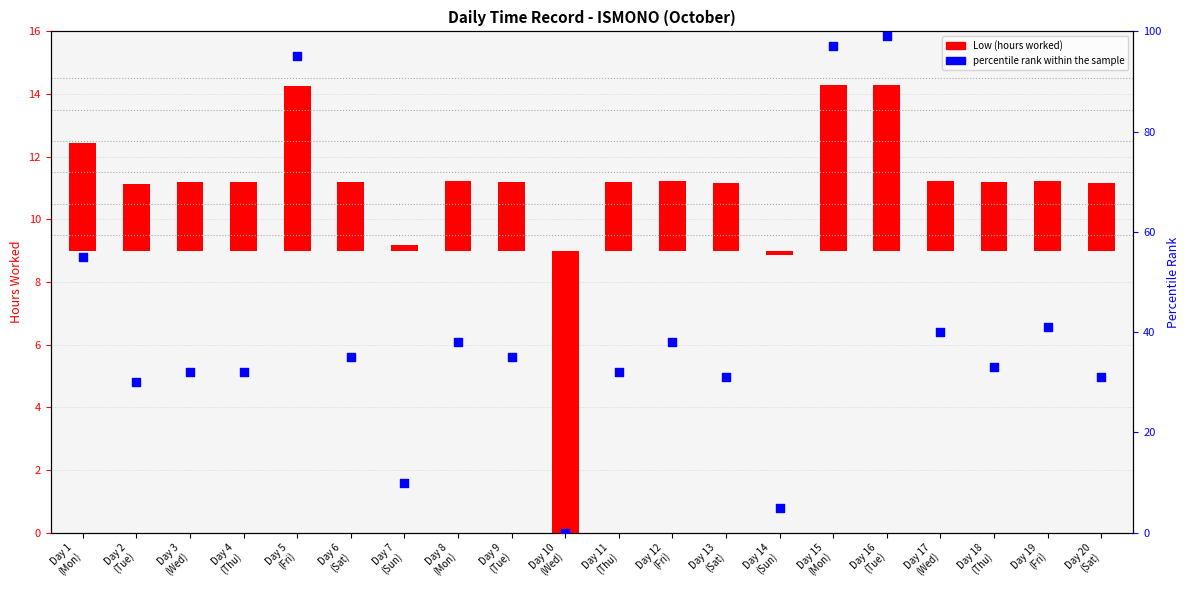

Between Day 7
(Sun) and Day 18
(Thu), which is larger?

Day 18
(Thu)